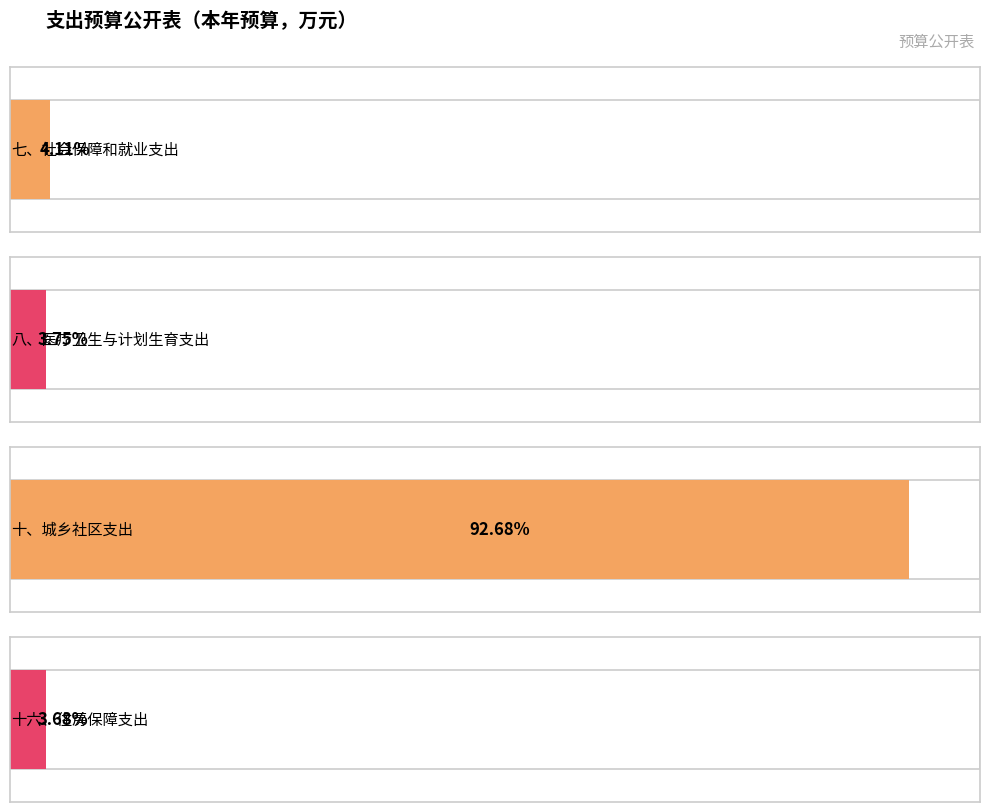

Are the bars horizontal?

Yes